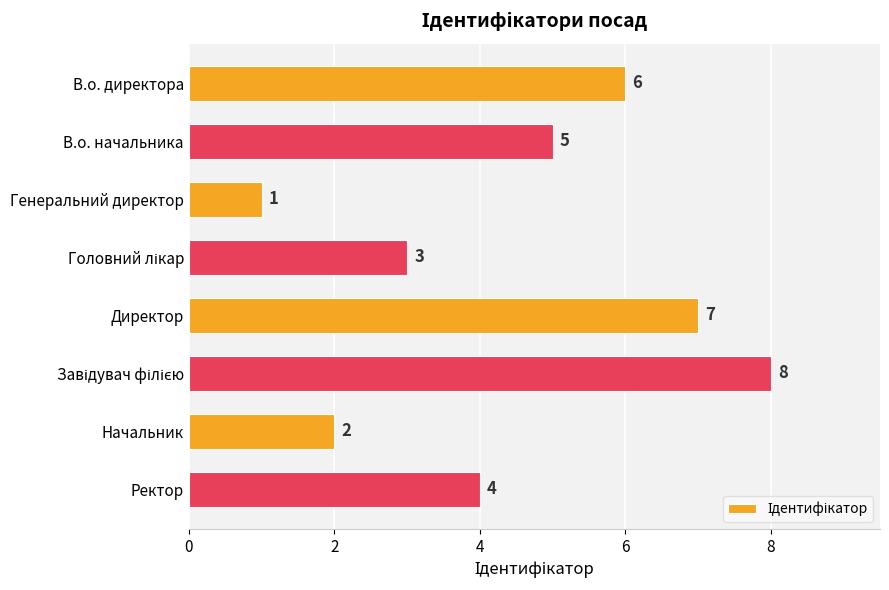

What is the difference between the maximum and second lowest values?

6